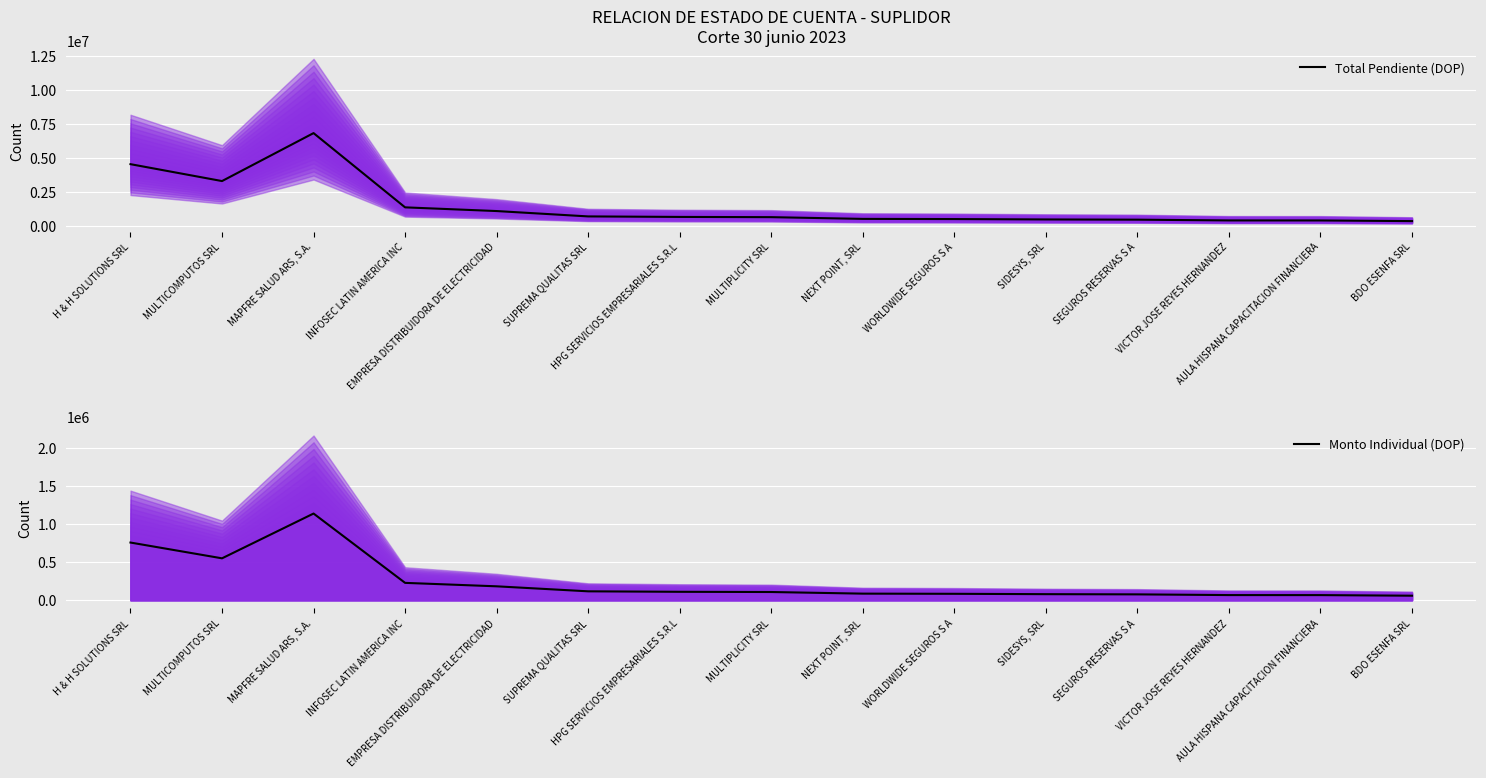

Which series has the widest spread of values?

Total Pendiente (DOP)